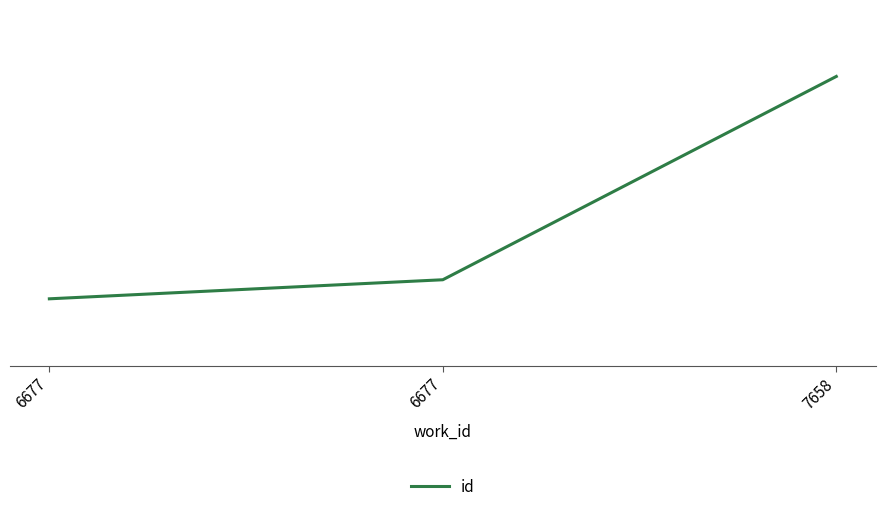

Rank the categories by value from highest to lowest.

7658, 6677, 6677